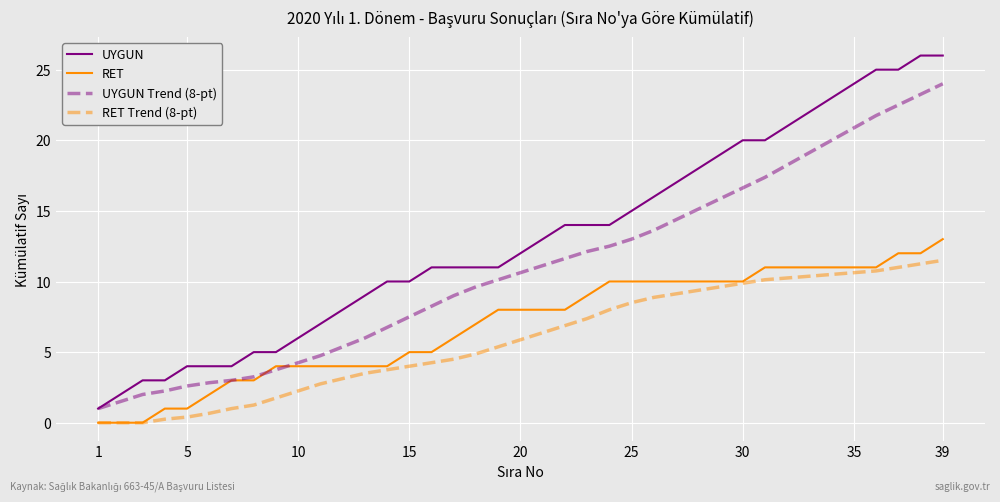

Rank the series by their maximum value, from highest to lowest.

UYGUN, UYGUN Trend (8-pt), RET, RET Trend (8-pt)